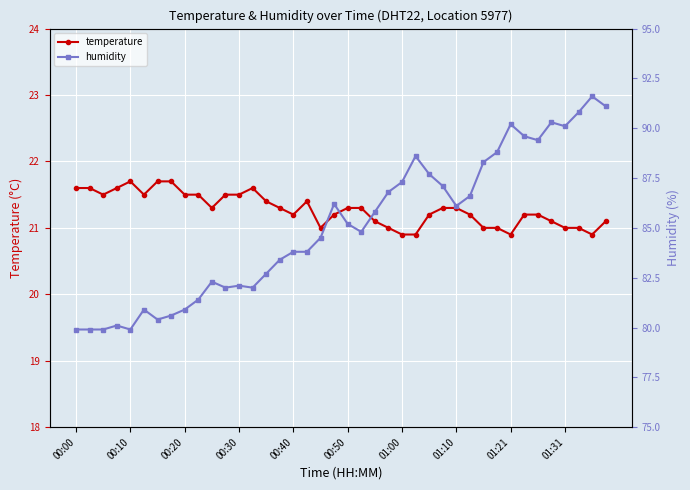

True or false: temperature has more than 2 interior local peaks.

True